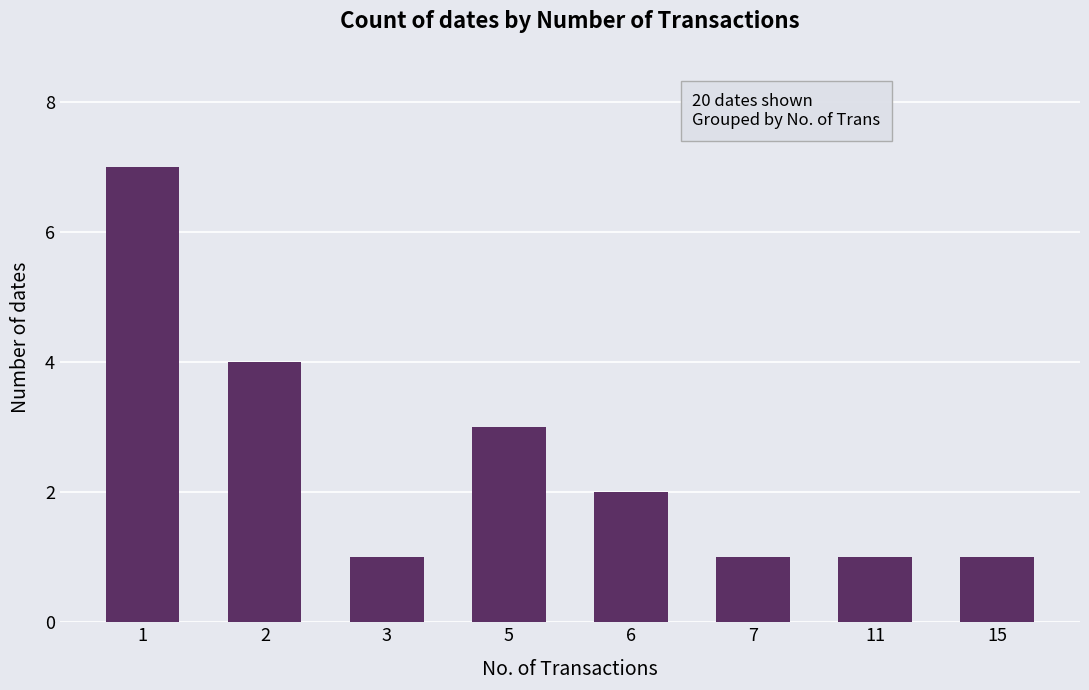

Is it true that the value at 6 is 2?

True